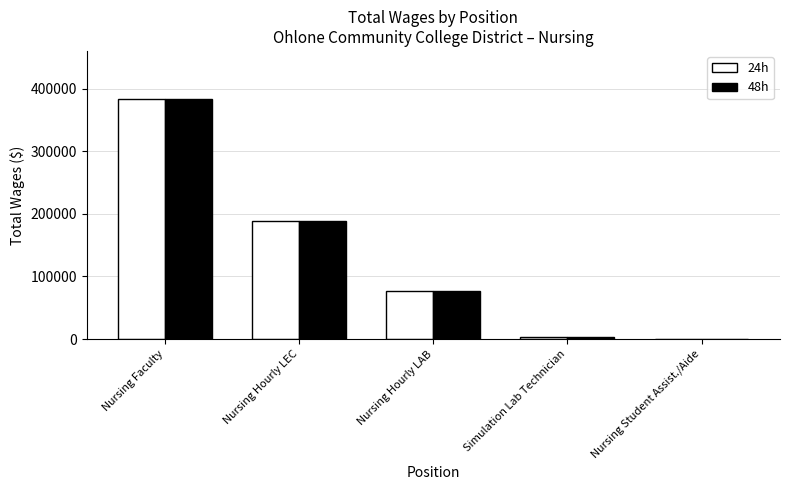

Which category has the highest value across all series?

Nursing Faculty